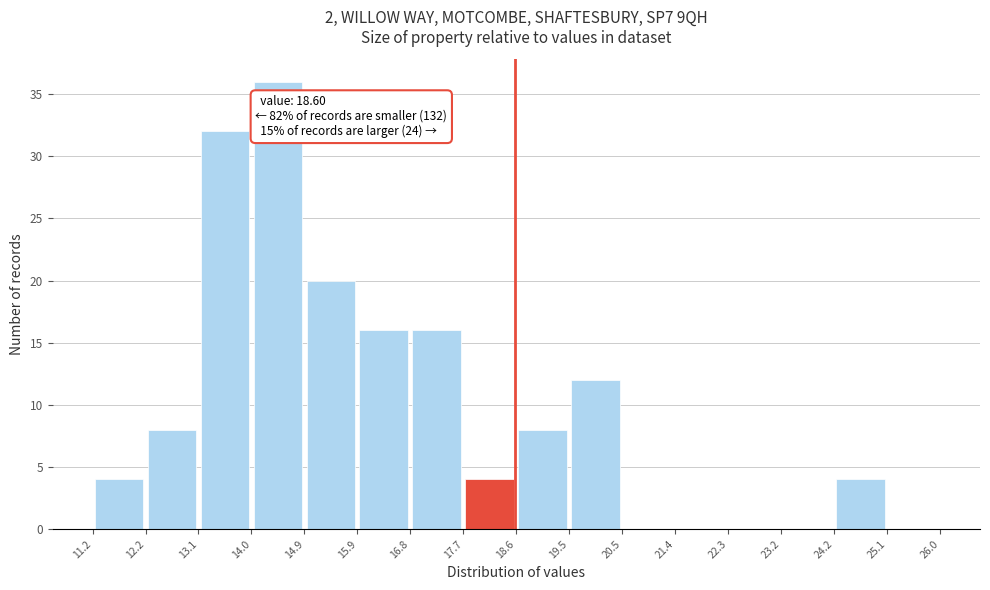

Over which range of the x-axis is the bar tallest?

14.0 to 14.9